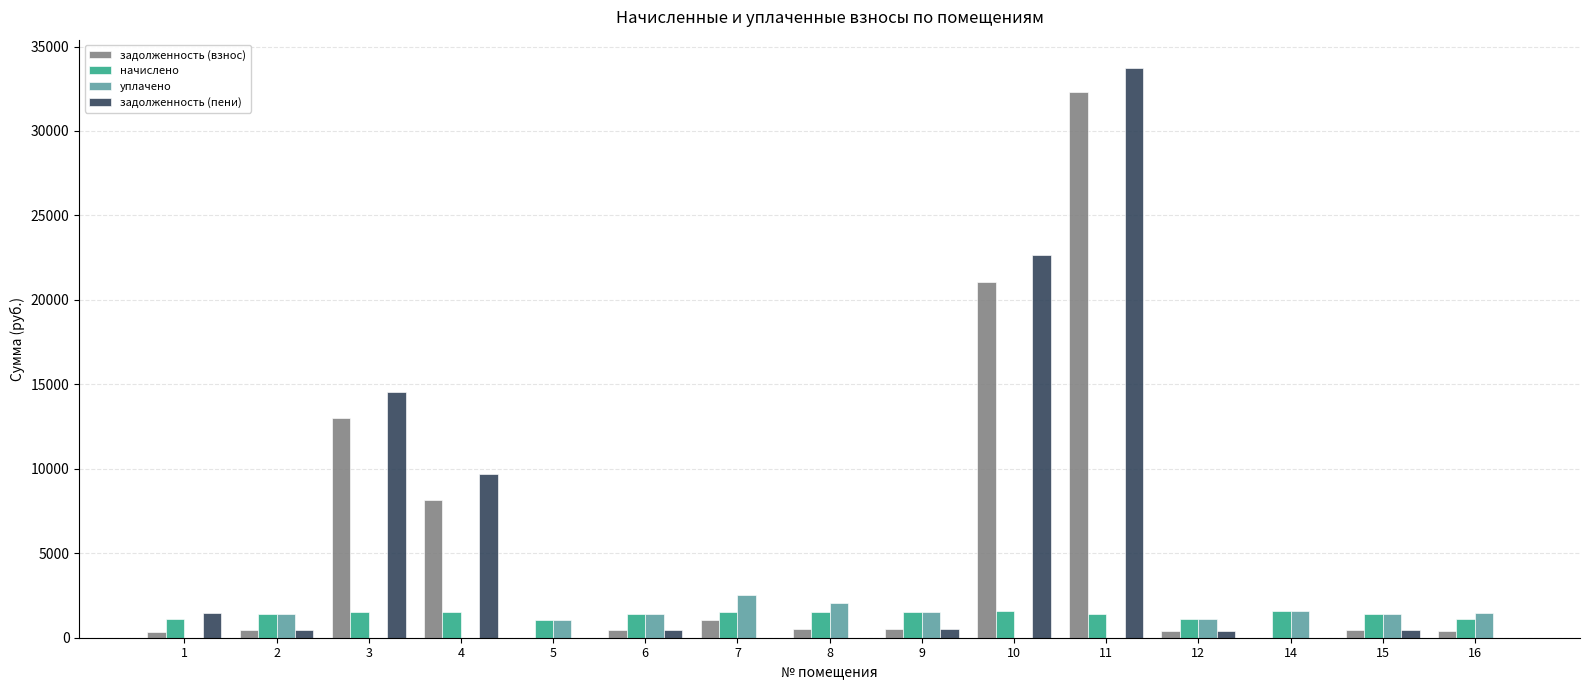

Which series changed the most between 4 and 7?

задолженность (пени)